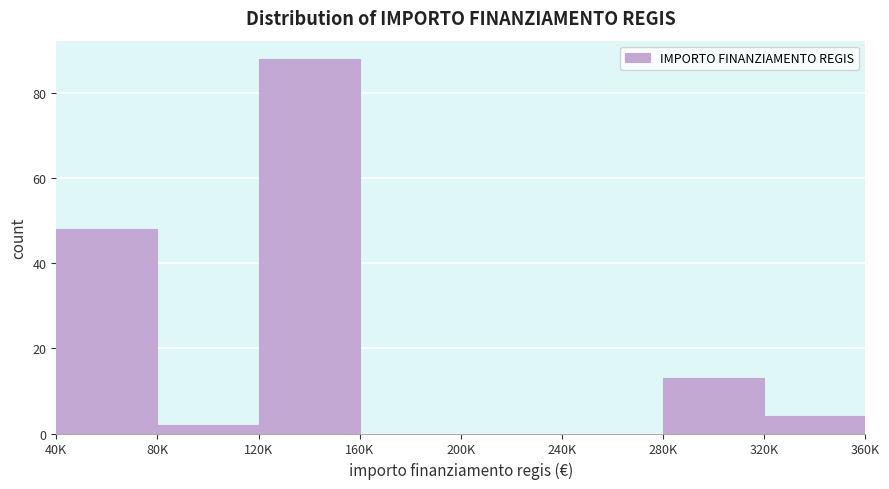

Reading left to right, what are all the values shown in this chart?

40K=48	80K=2	120K=88	160K=0	200K=0	240K=0	280K=13	320K=4